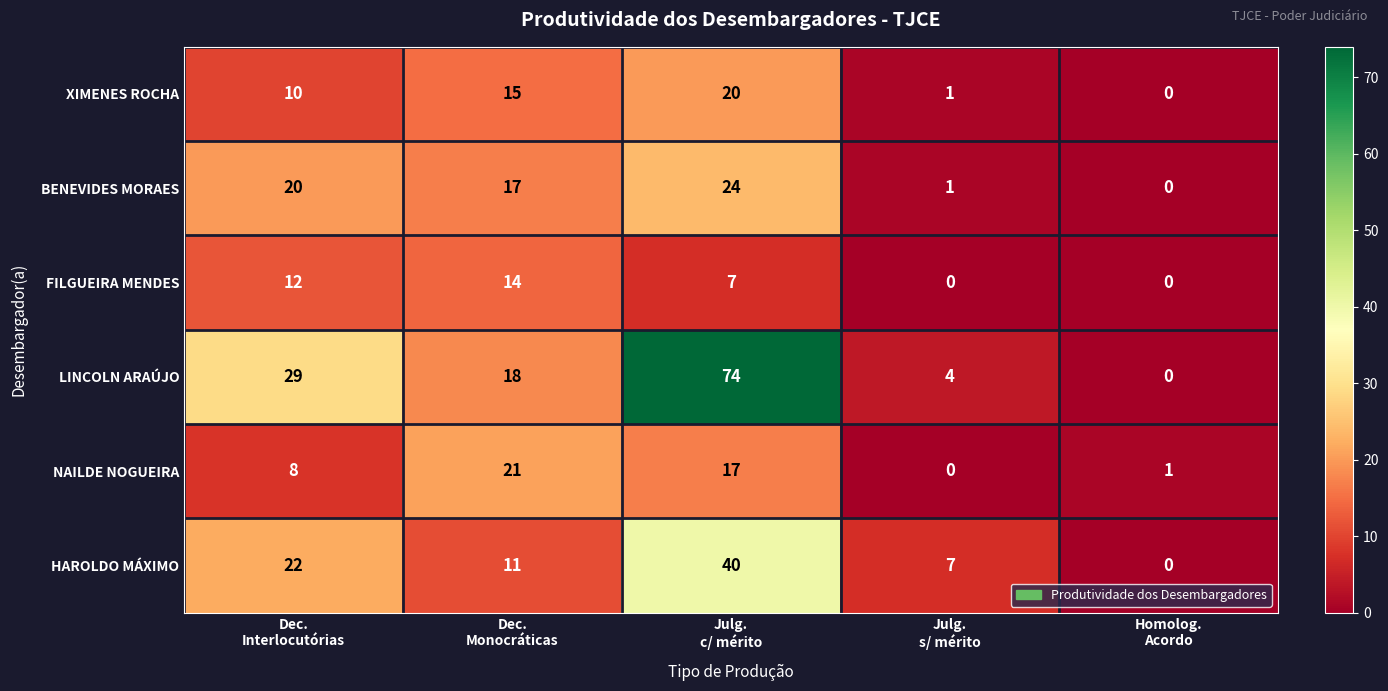

What is the maximum value shown in the chart?

74